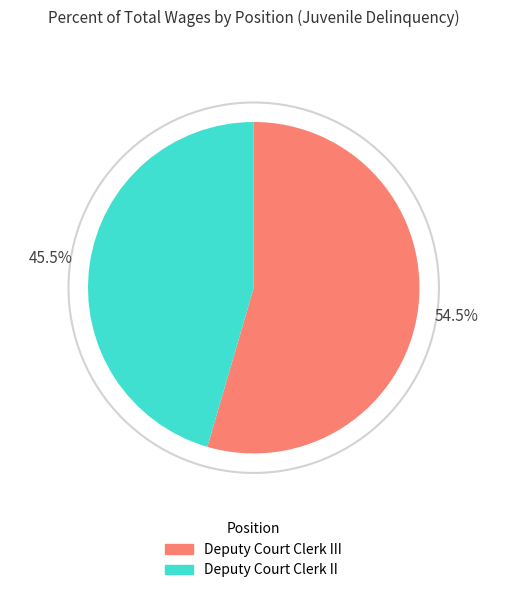

What is the ratio of the value at Deputy Court Clerk III to the value at Deputy Court Clerk II?

1.2